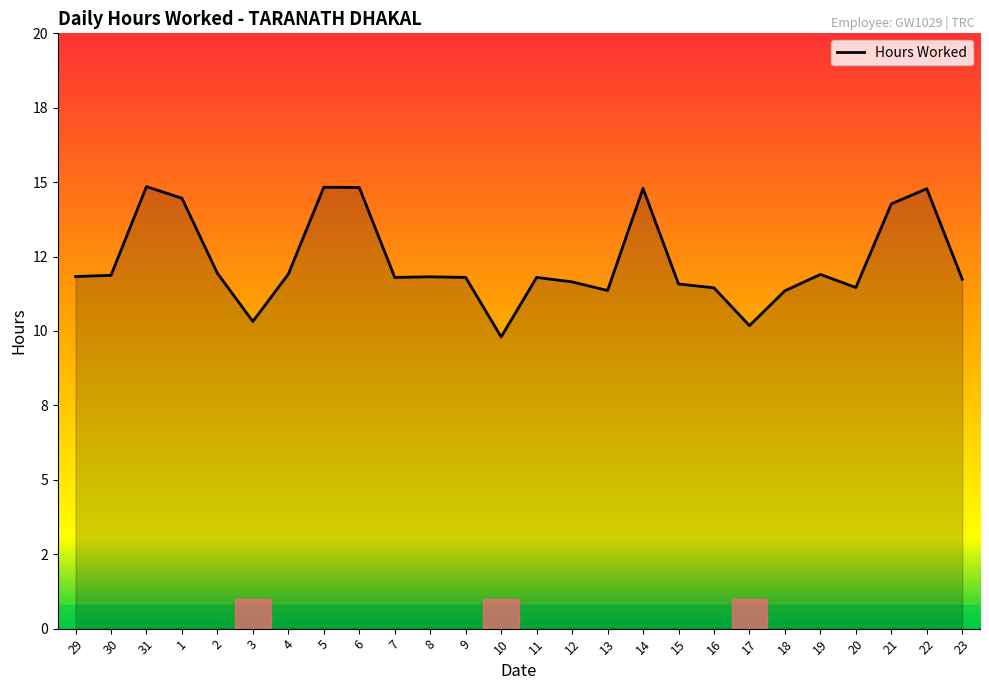

Does the chart have visible grid lines?

No